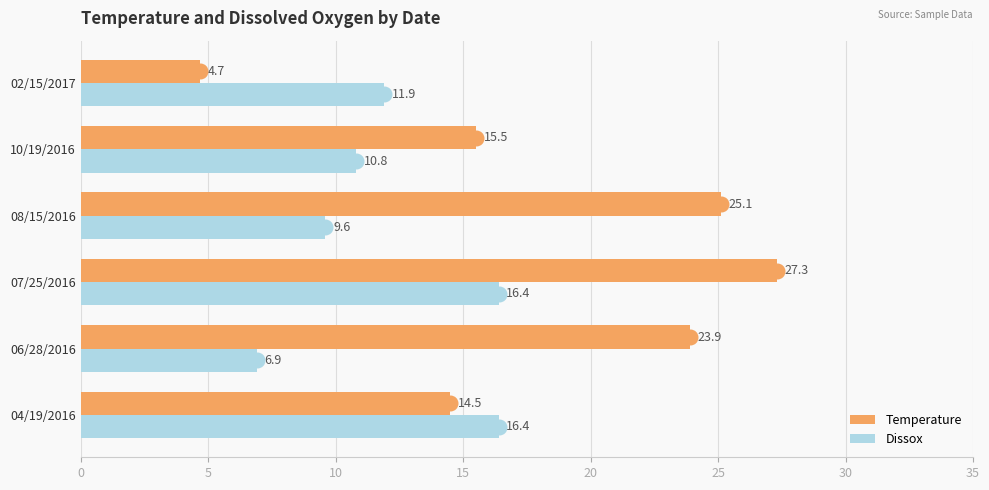

What is the average value of the Temperature series?

18.5